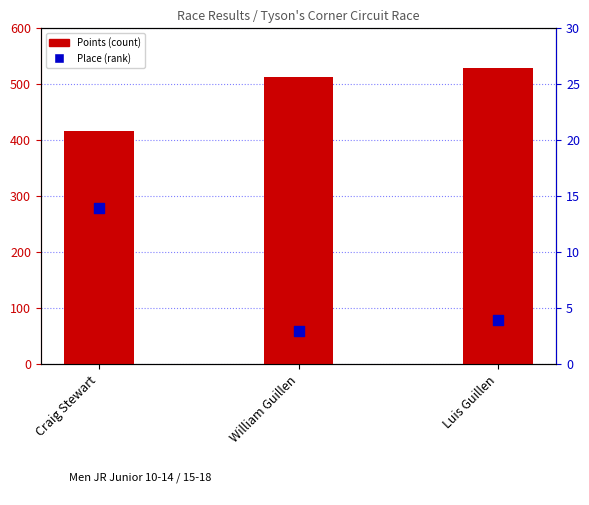

At how many categories does at least one series exceed 281?

3